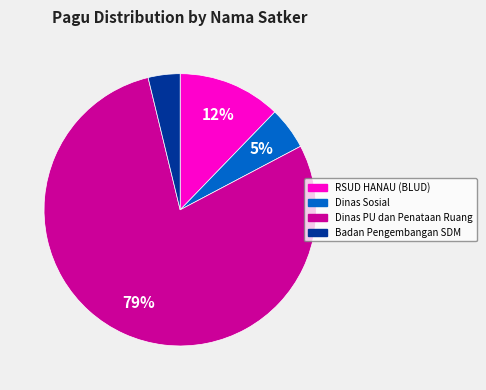

To the nearest percent, what portion does Dinas Sosial represent?

5%